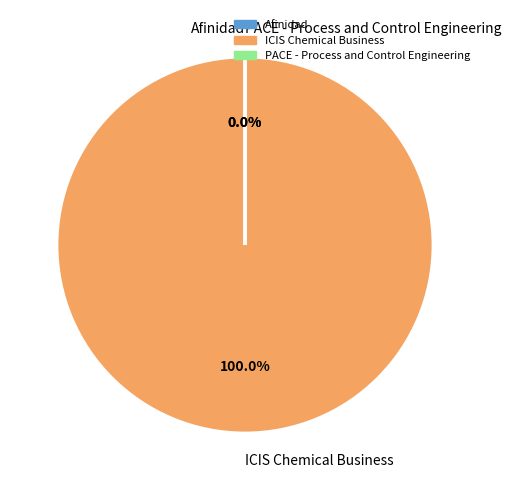

To the nearest percent, what is the average slice percentage?

33%